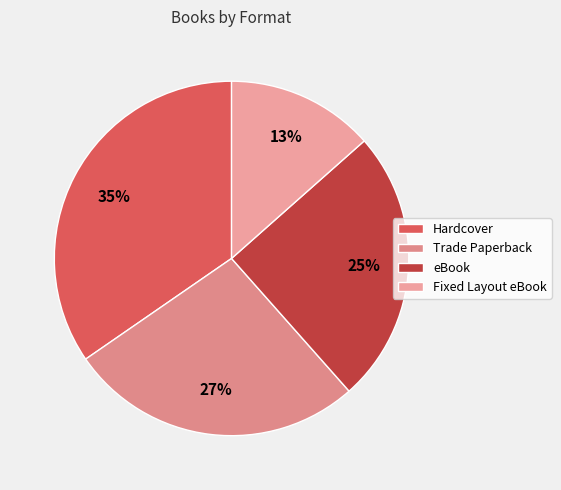

Does any single category account for the majority?

No